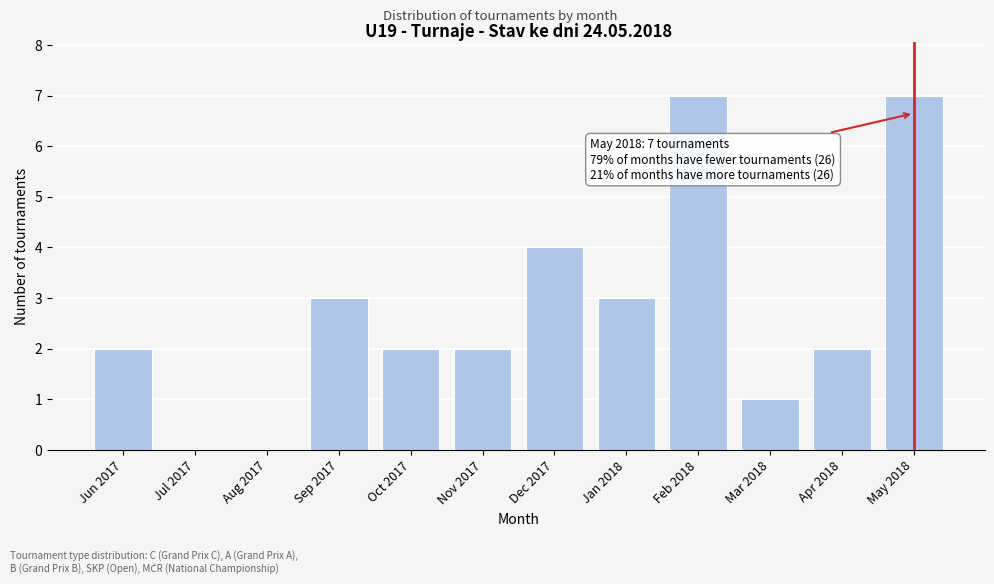

Reading right to left, extract all data points from this chart.

May 2018=7	Apr 2018=2	Mar 2018=1	Feb 2018=7	Jan 2018=3	Dec 2017=4	Nov 2017=2	Oct 2017=2	Sep 2017=3	Aug 2017=0	Jul 2017=0	Jun 2017=2